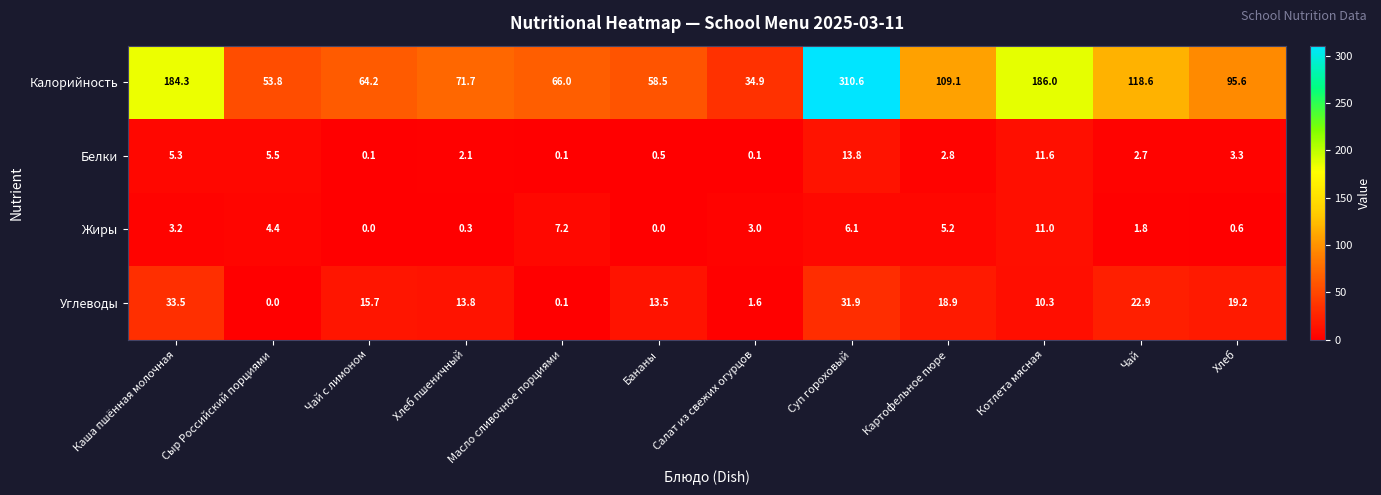

What is the maximum value for Калорийность?

310.6